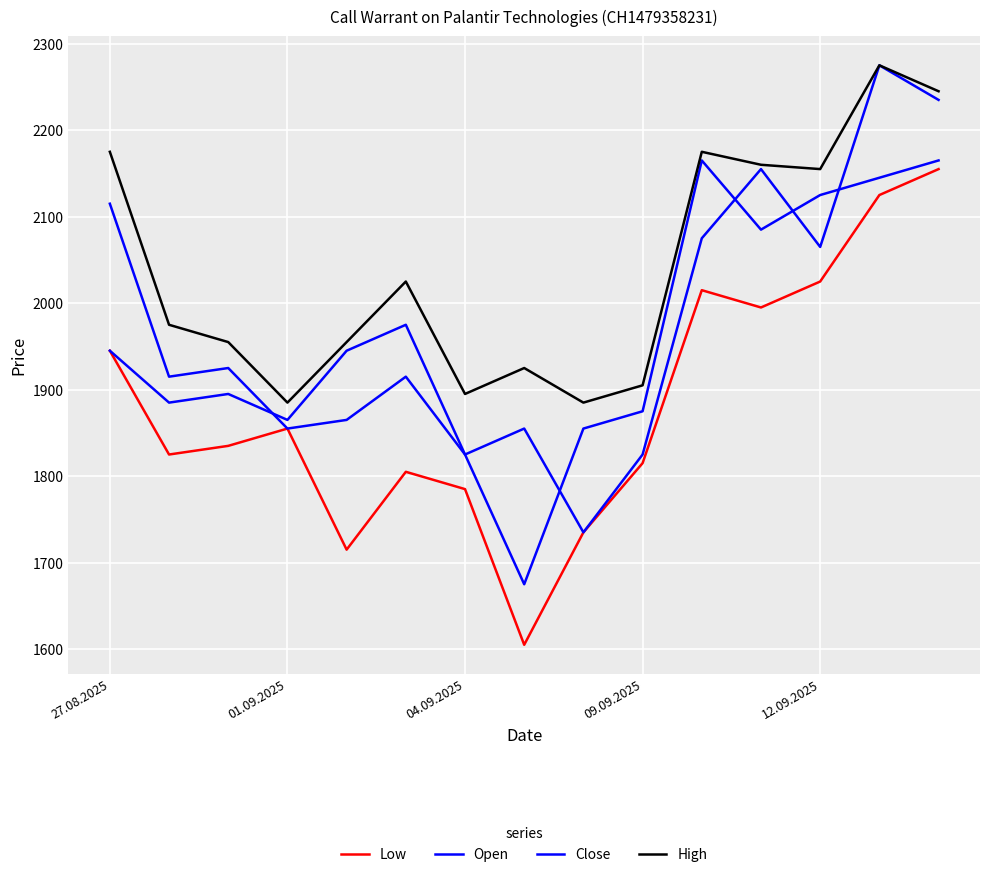

At which label is Close closest to 1920?

27.08.2025